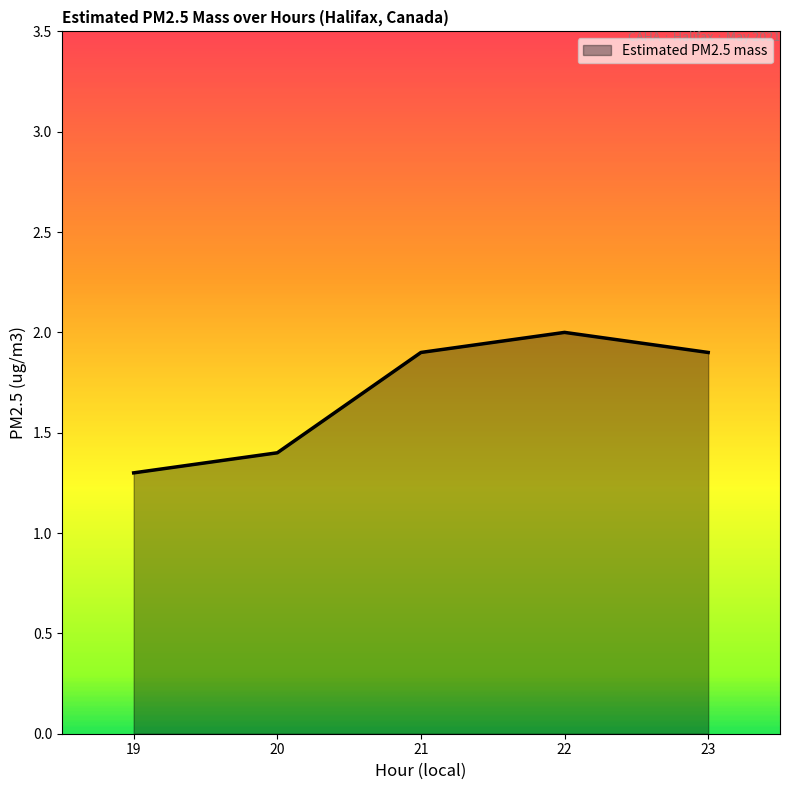

What value does the data have at 19?

1.3